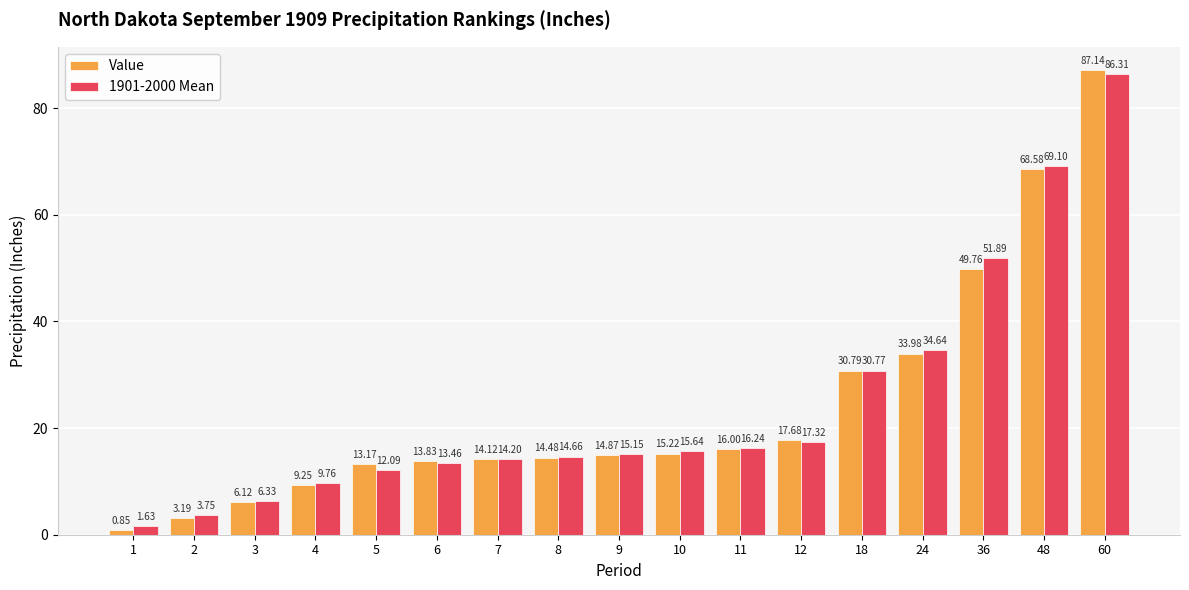

What is the highest value of the 1901-2000 Mean series?

86.3